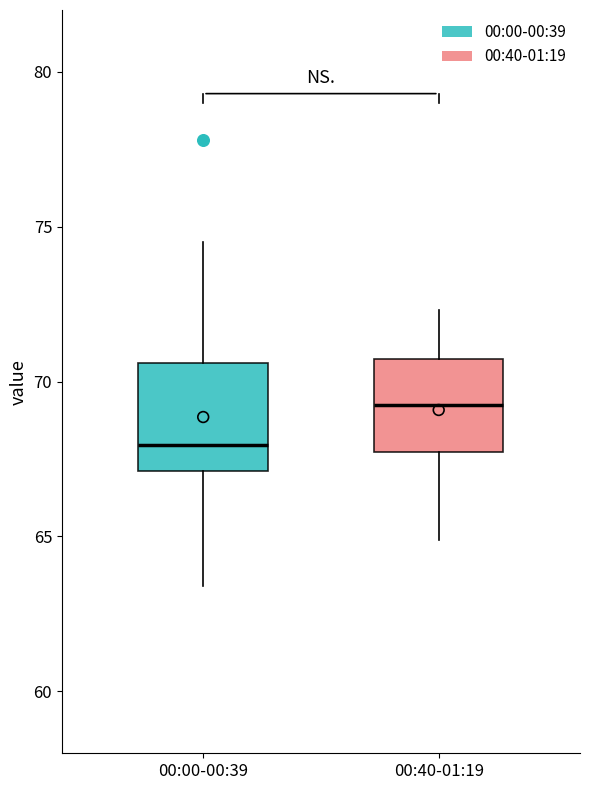

Where does the upper whisker of the box for 00:40-01:19 end on the y-axis? The values are not printed on the chart, so give them approximately, as read against the axis.

72.5